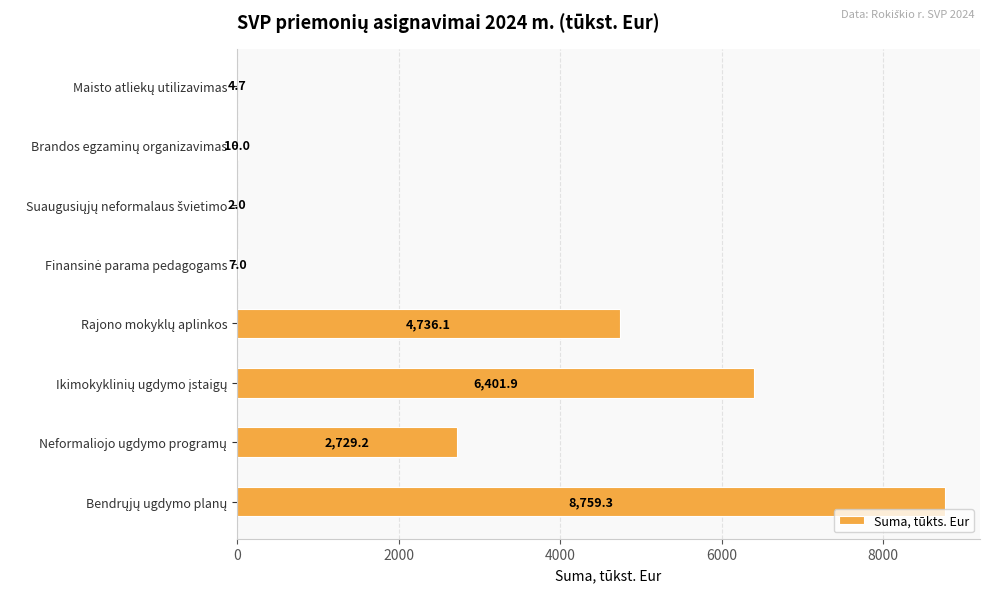

What is the greatest value displayed?

8759.3